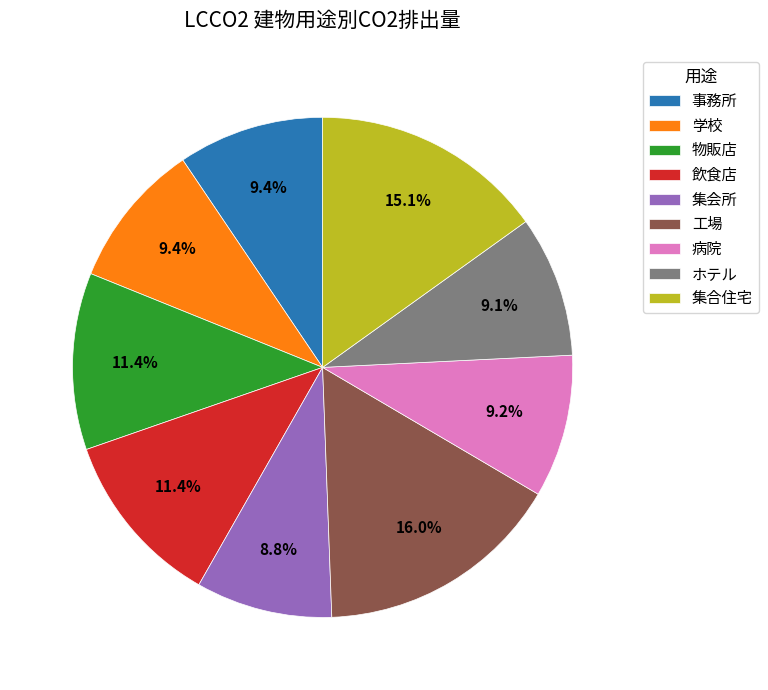

Between 病院 and 物販店, which is larger?

物販店